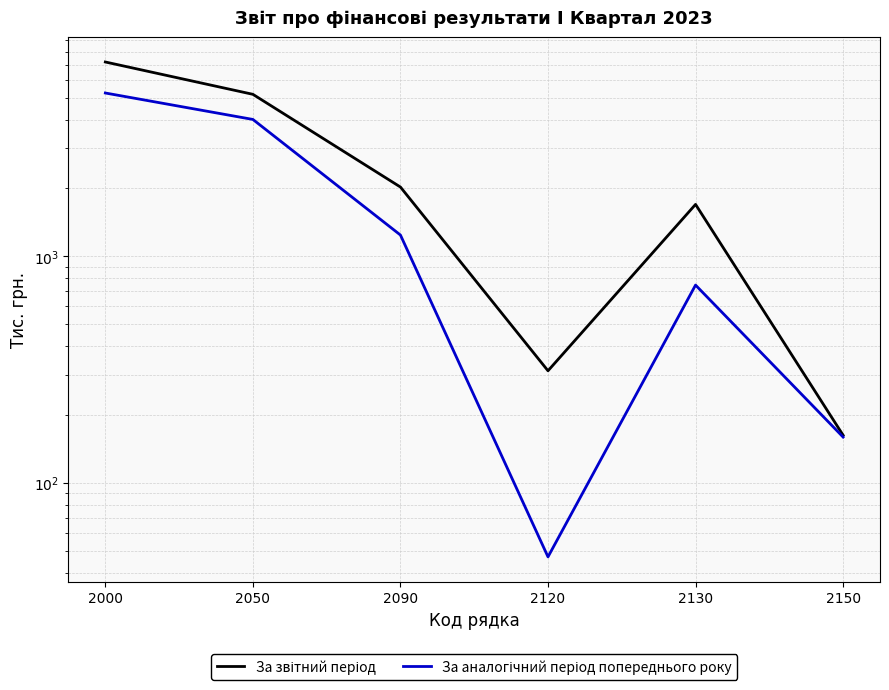

At which label does За аналогічний період попереднього року reach its peak?

2000